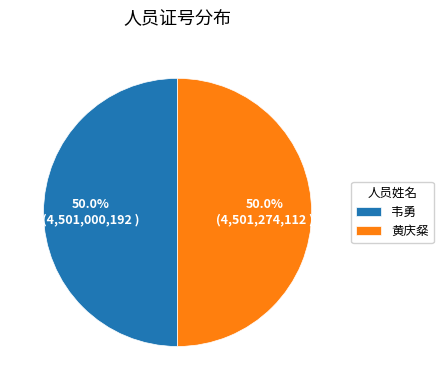

How many slices are in this pie chart?

2